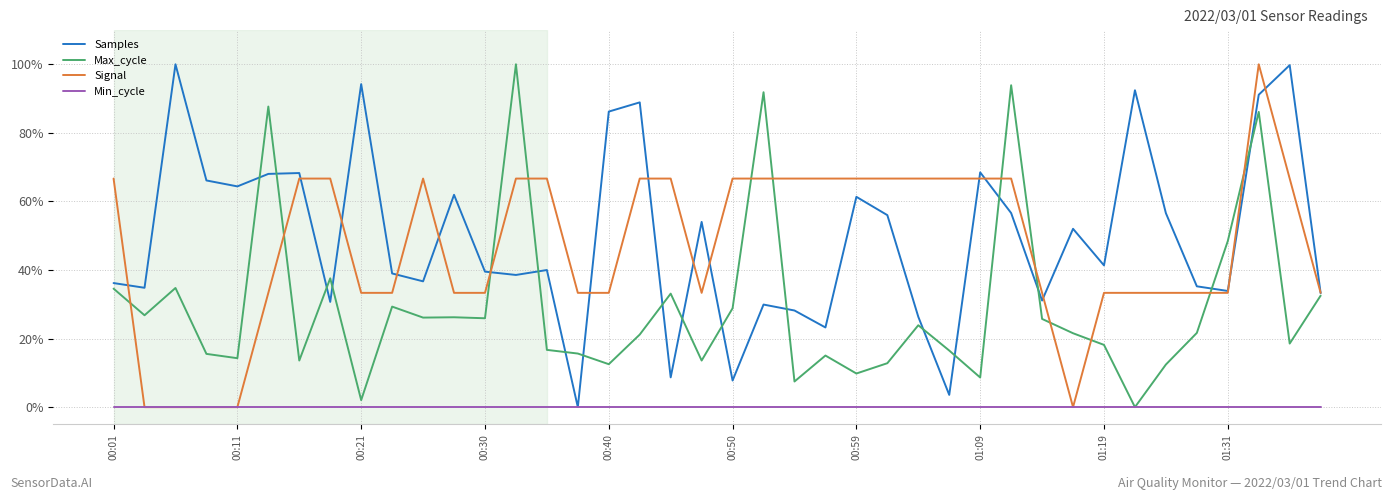

What is the greatest value displayed?

100.0